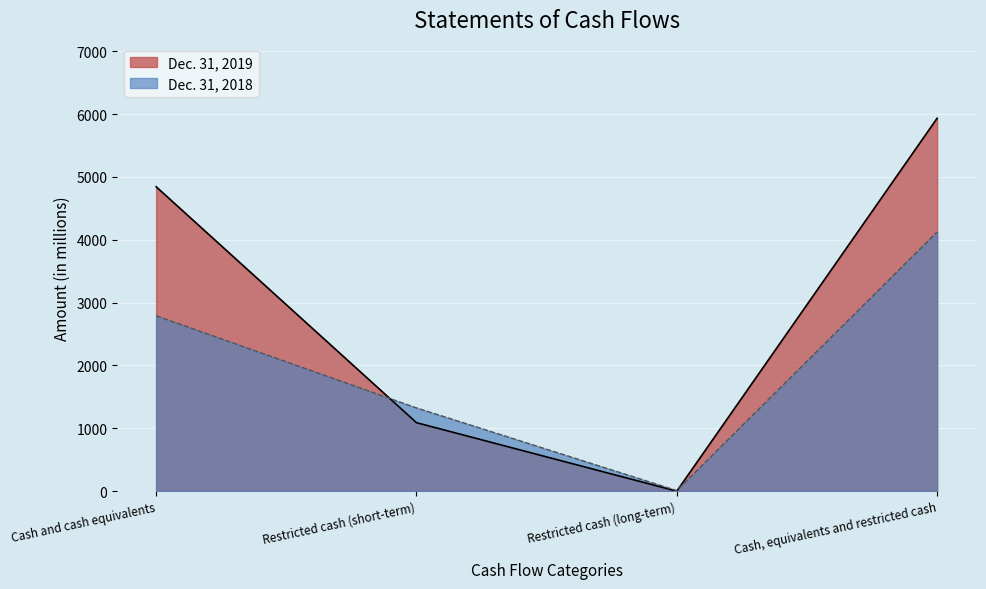

Reading right to left, list all the values displayed in this chart.

Dec. 31, 2019: 5935	0	1090	4845
Dec. 31, 2018: 4125	9	1325	2791